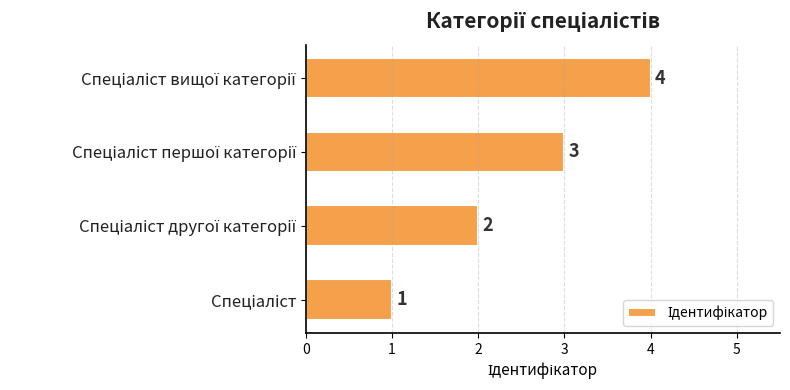

How many values are between 2 and 4?

3